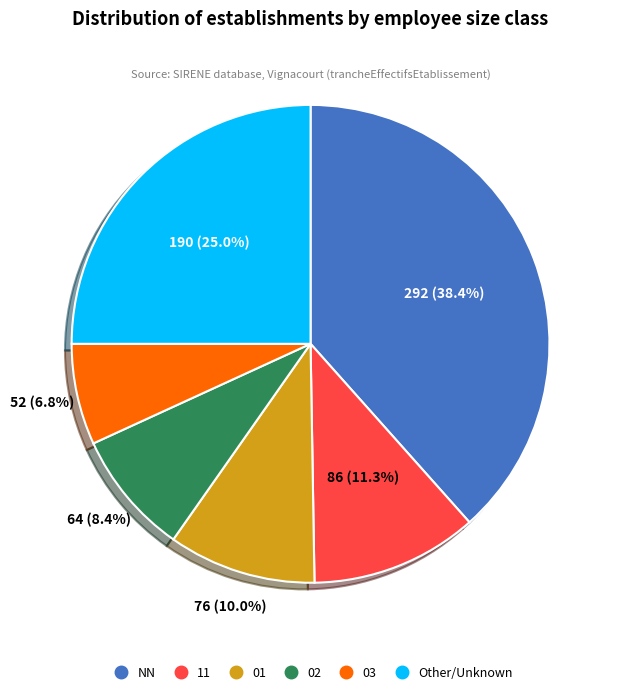

What percentage is the 11 slice, to the nearest percent?

11%